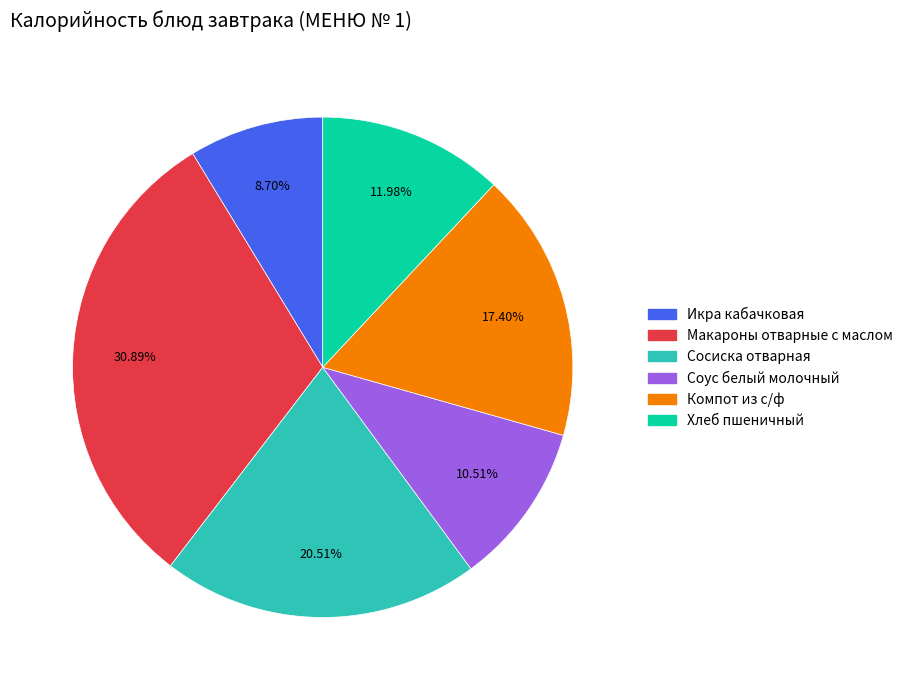

How many slices are in this pie chart?

6